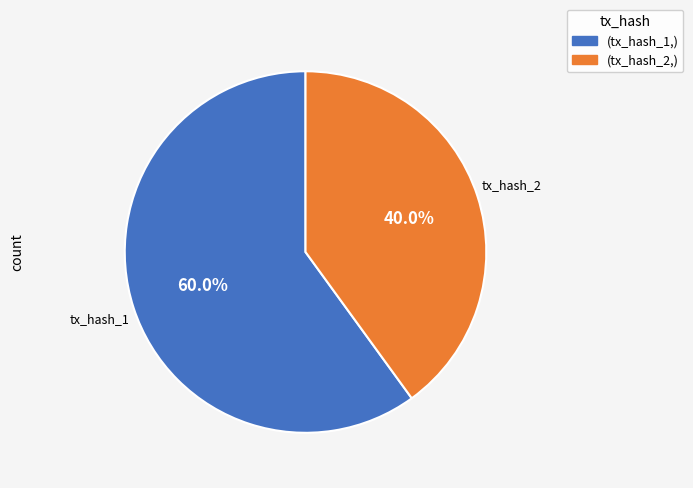

Count the number of slices in the pie.

2